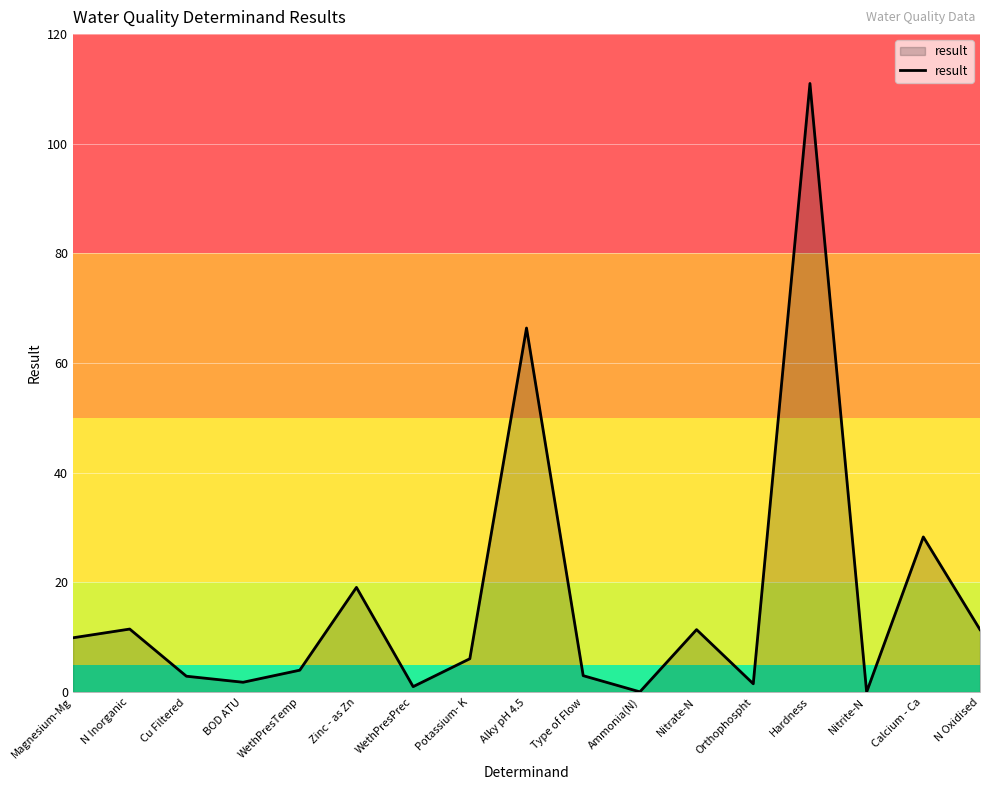

What position from the left is Orthophospht?

13